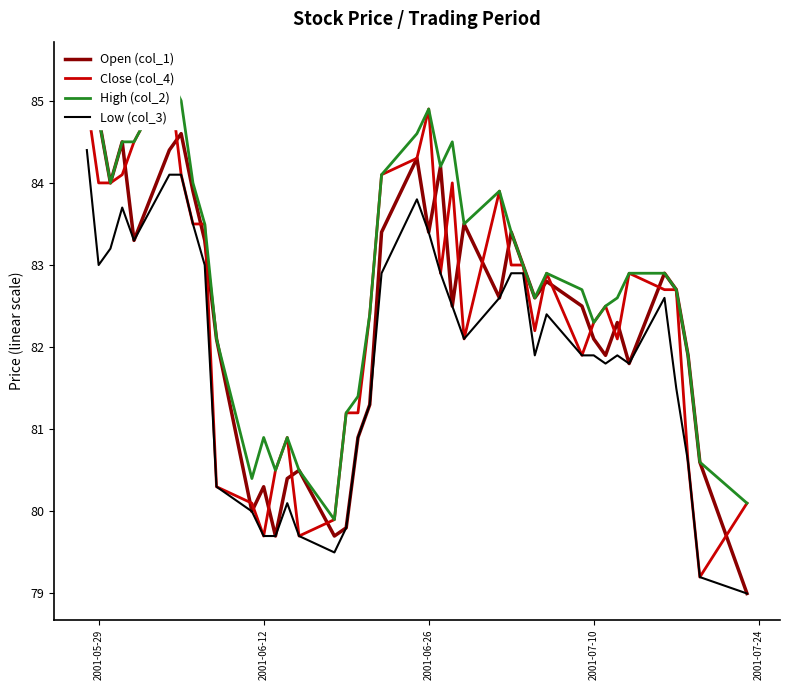

What is the minimum value for Low (col_3)?

79.0